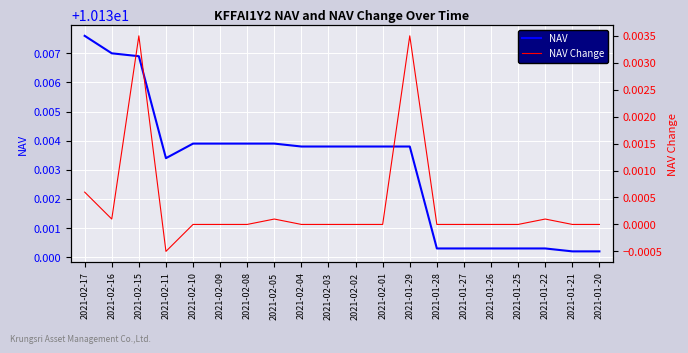

How many distinct data groups are displayed?

2